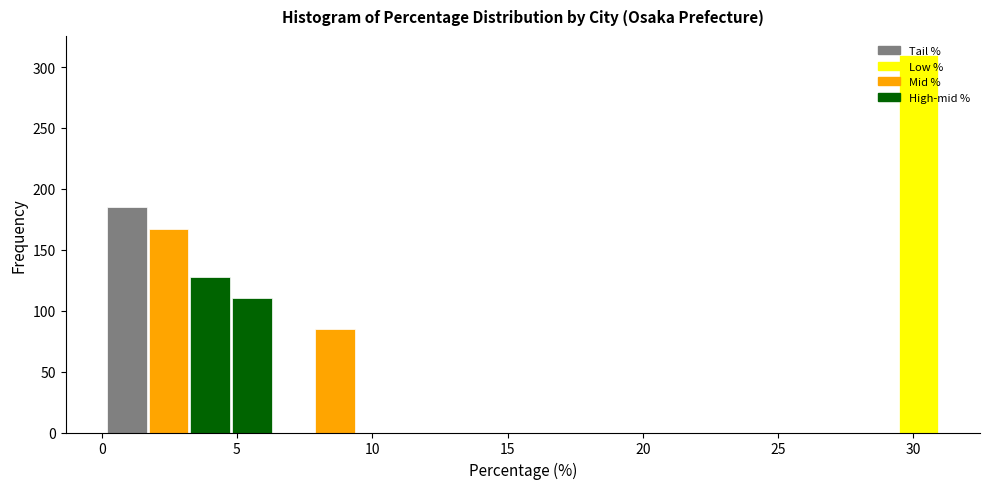

Around what value on the x-axis is the tallest bar? Give the approximate position of its centre, as read against the axis.

30.0